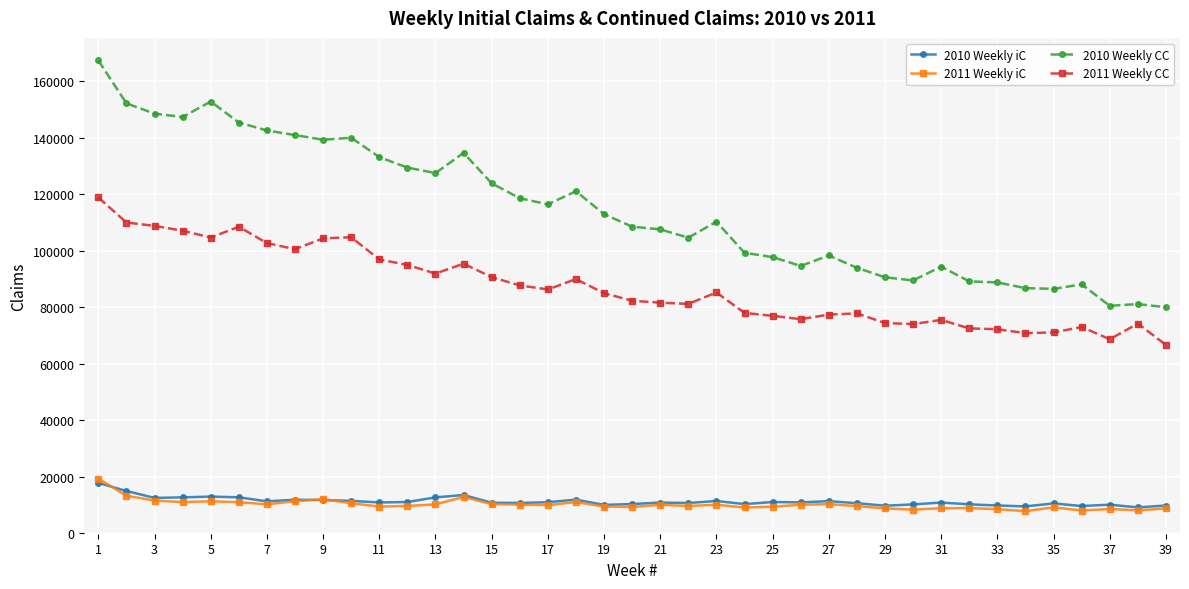

Does the chart display data point markers on the line(s)?

Yes